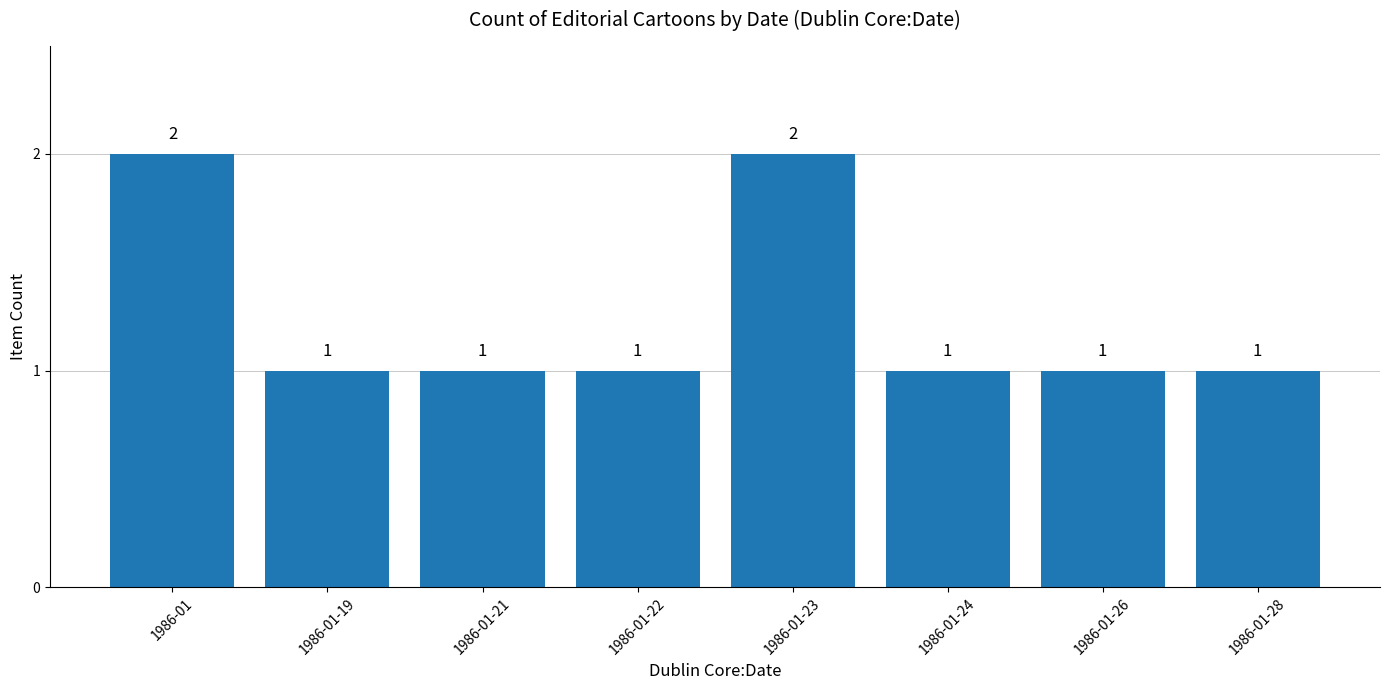

What is the label of the 1st bar from the left?

1986-01